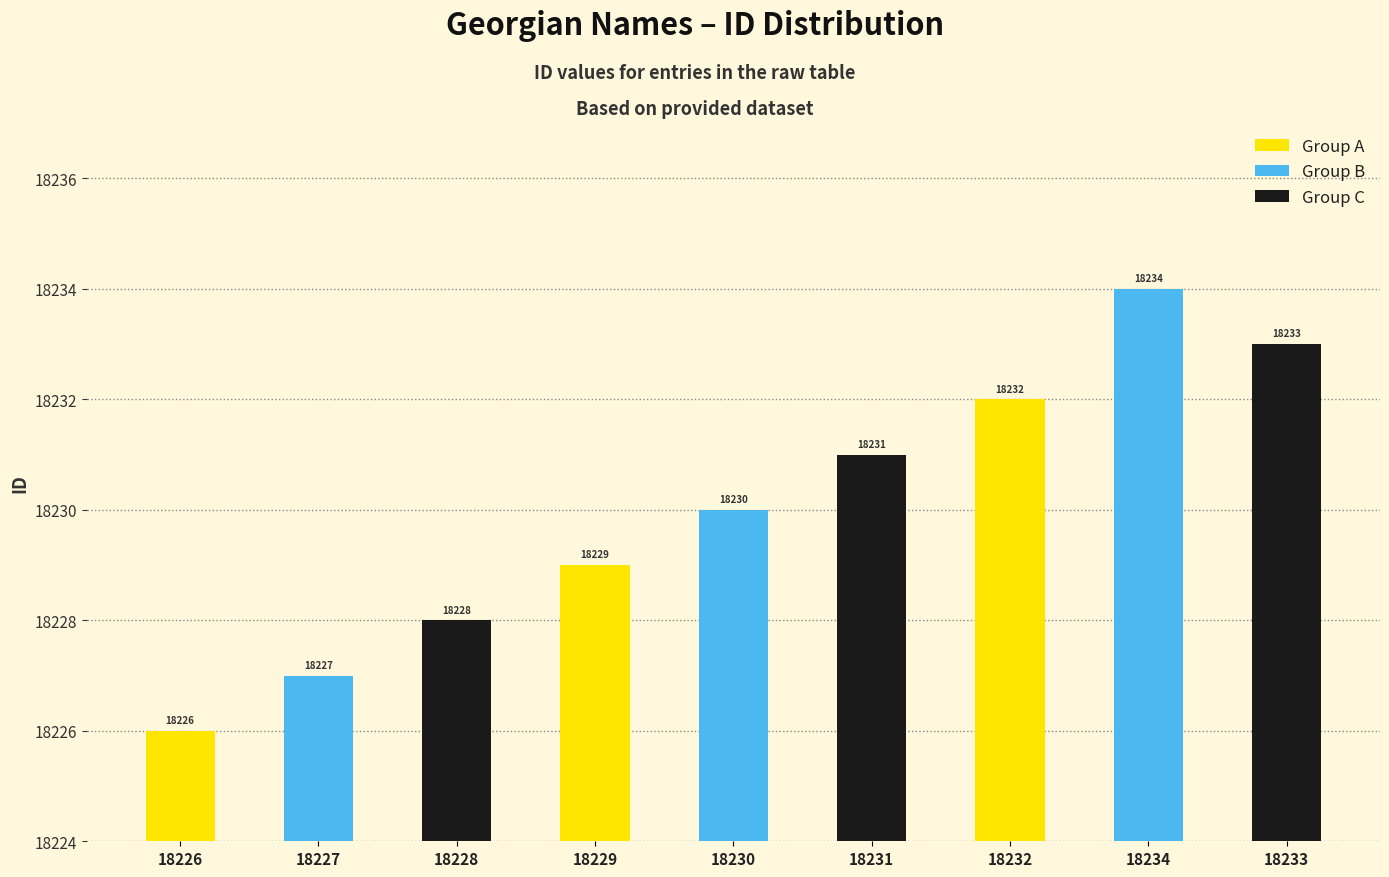

At which category does the chart reach its minimum across all series?

18226